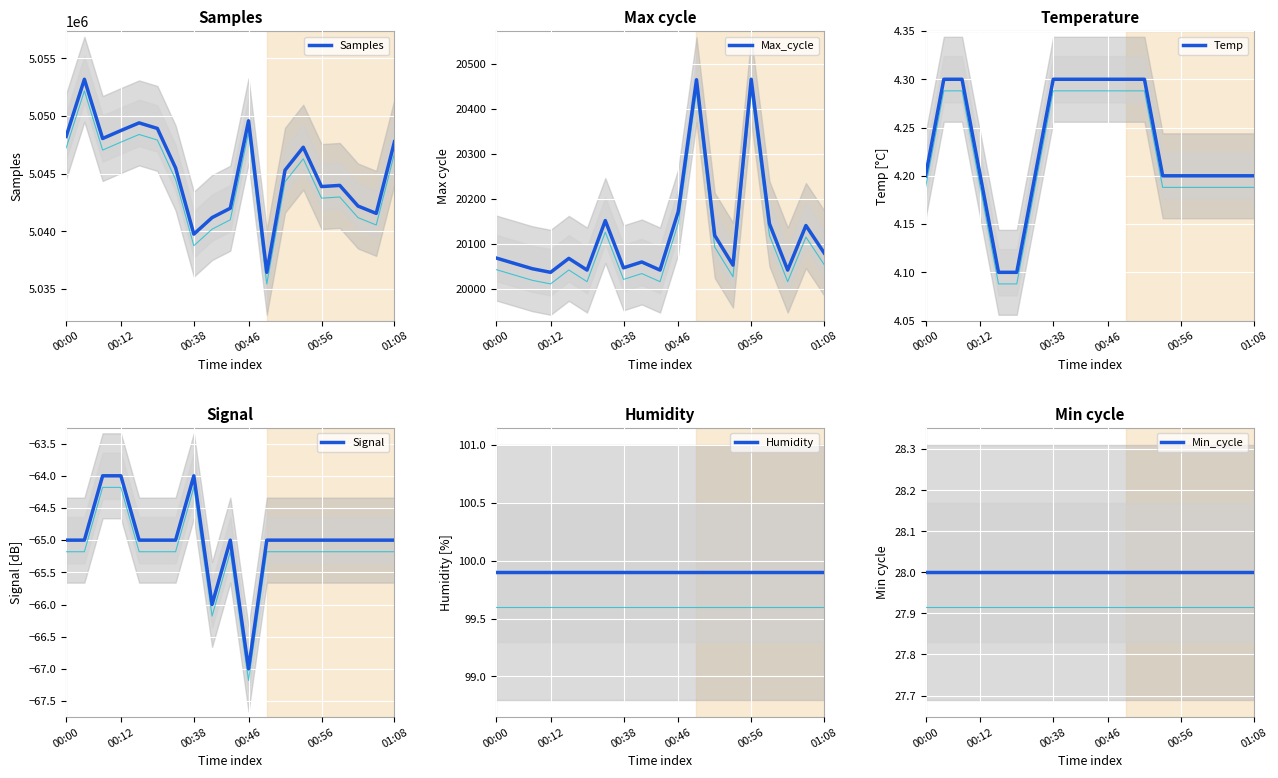

True or false: Signal and Humidity intersect in this chart.

False